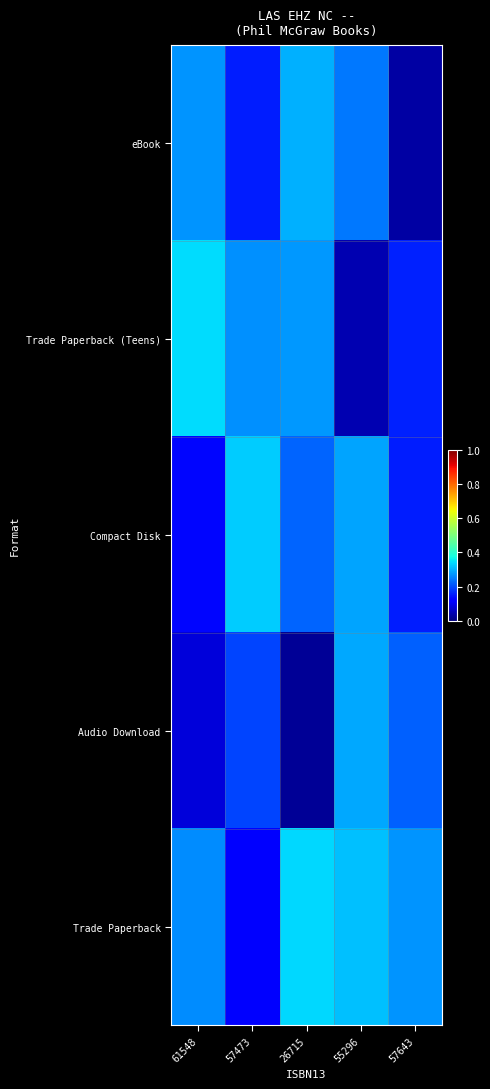

Reading right to left, list all the values displayed in this chart.

eBook: 57643=0.0	55296=0.2	26715=0.3	57473=0.2	61548=0.3
Trade Paperback (Teens): 57643=0.2	55296=0.0	26715=0.3	57473=0.3	61548=0.3
Compact Disk: 57643=0.2	55296=0.3	26715=0.2	57473=0.3	61548=0.1
Audio Download: 57643=0.2	55296=0.3	26715=0.0	57473=0.2	61548=0.1
Trade Paperback: 57643=0.3	55296=0.3	26715=0.3	57473=0.1	61548=0.3